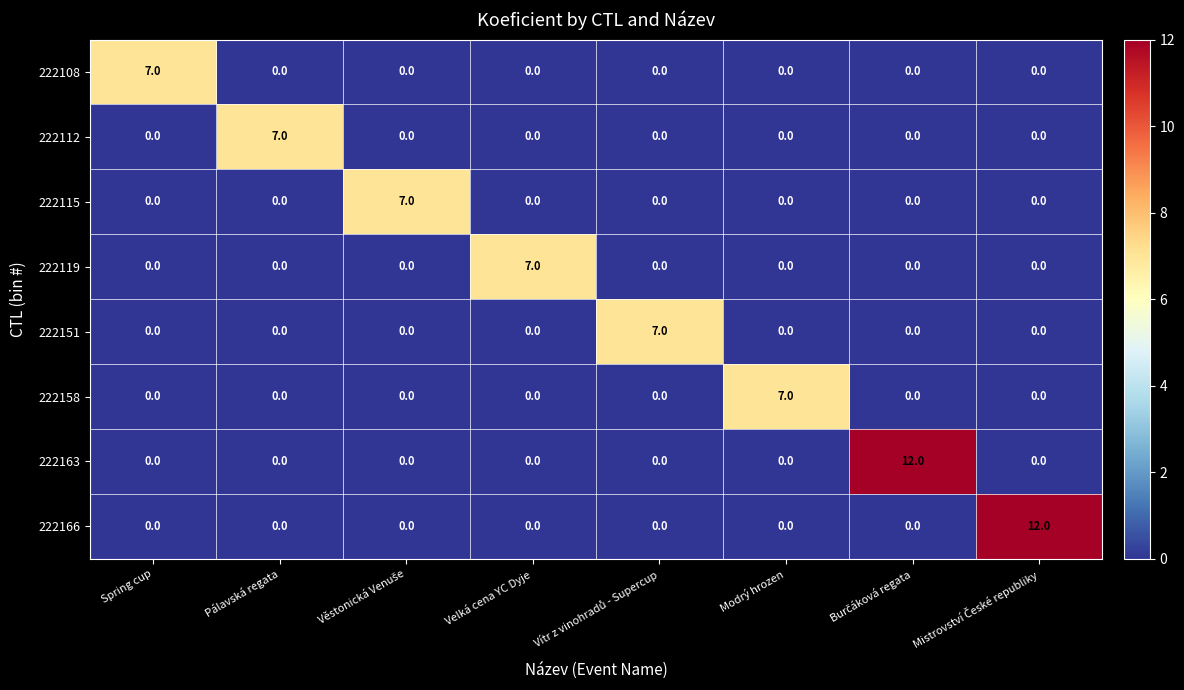

What is the difference between the highest and lowest values at Modrý hrozen?

7